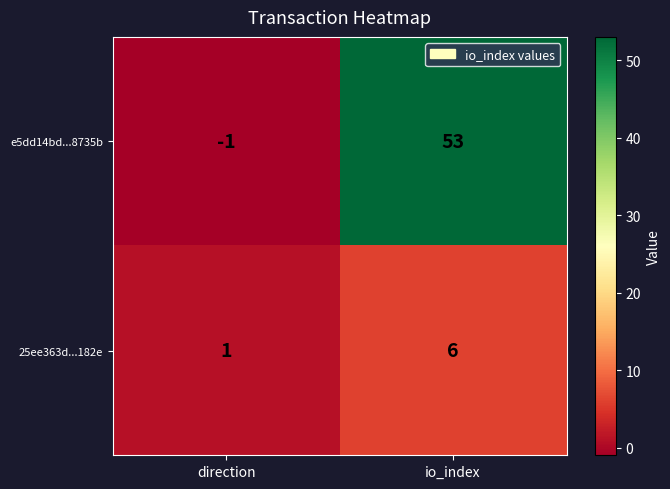

At which category does the chart reach its peak across all series?

io_index